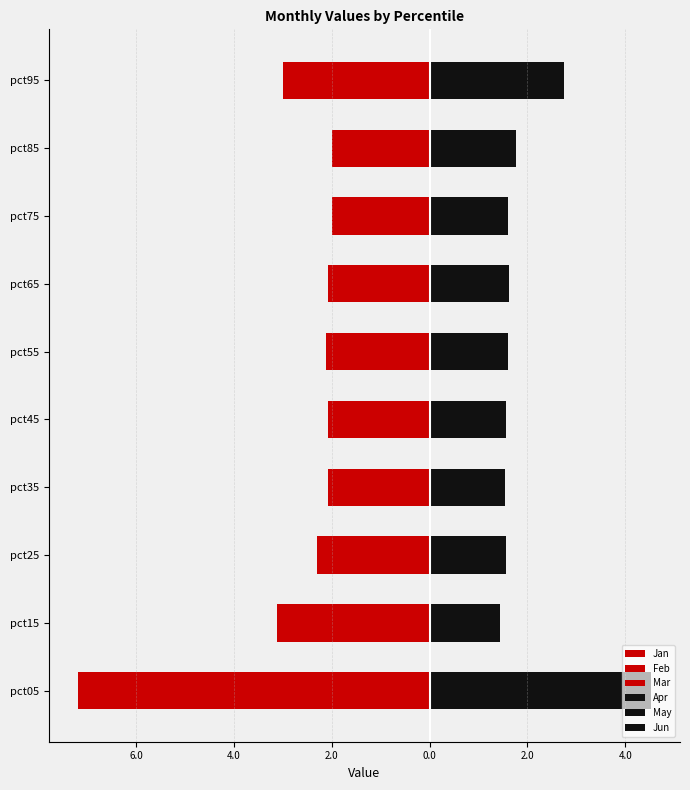

Which series has the largest total across all categories?

Jun